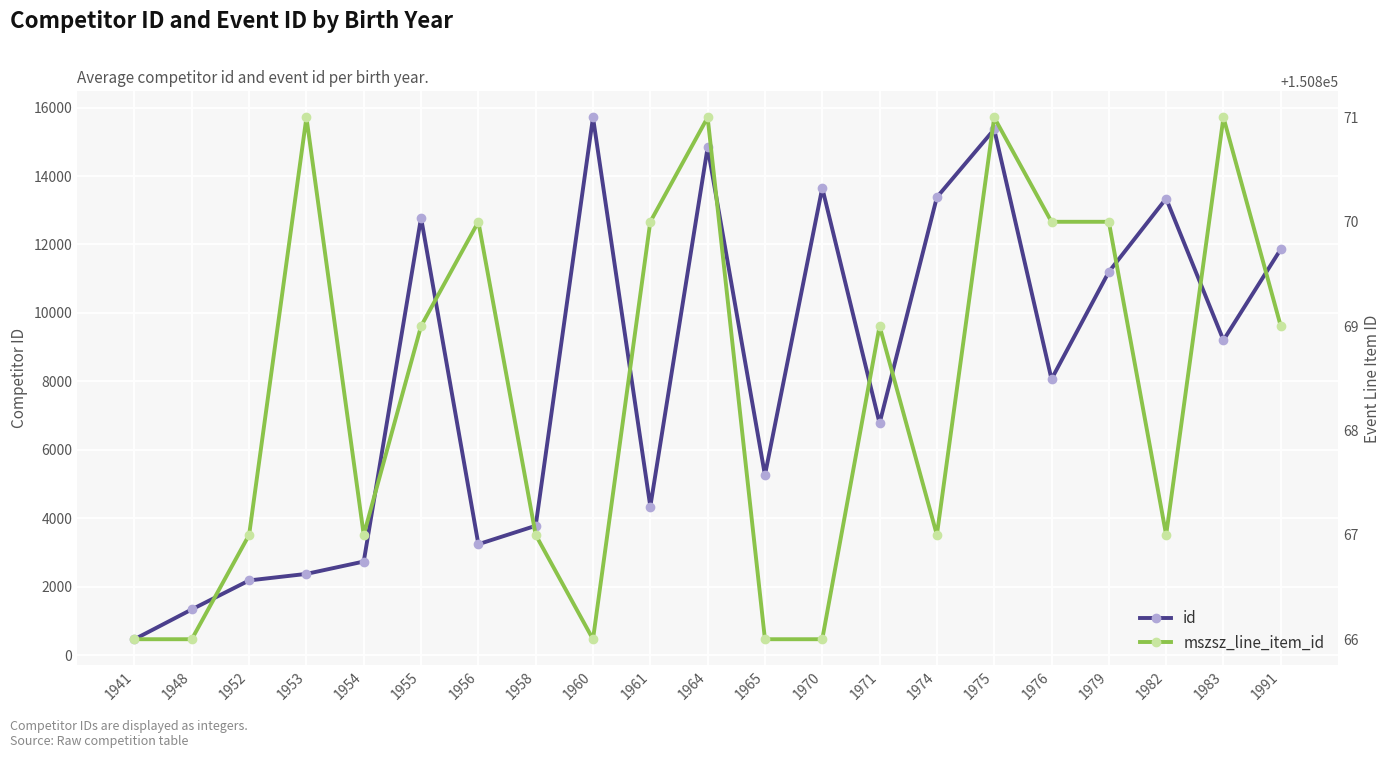

The value of id at 1952 is 1014. True or false?

False